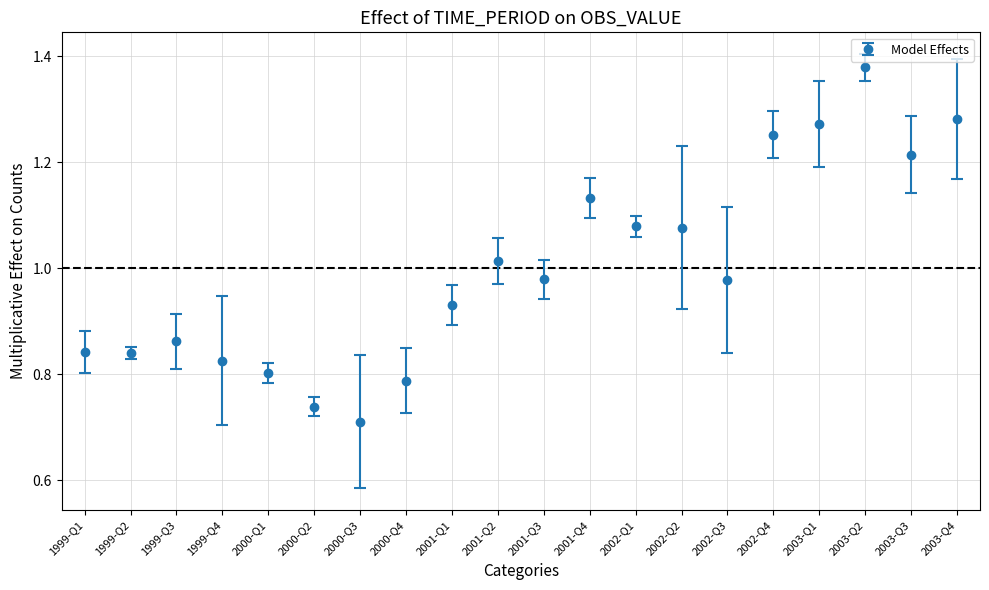

Which has a higher value, 2001-Q1 or 2003-Q4?

2003-Q4